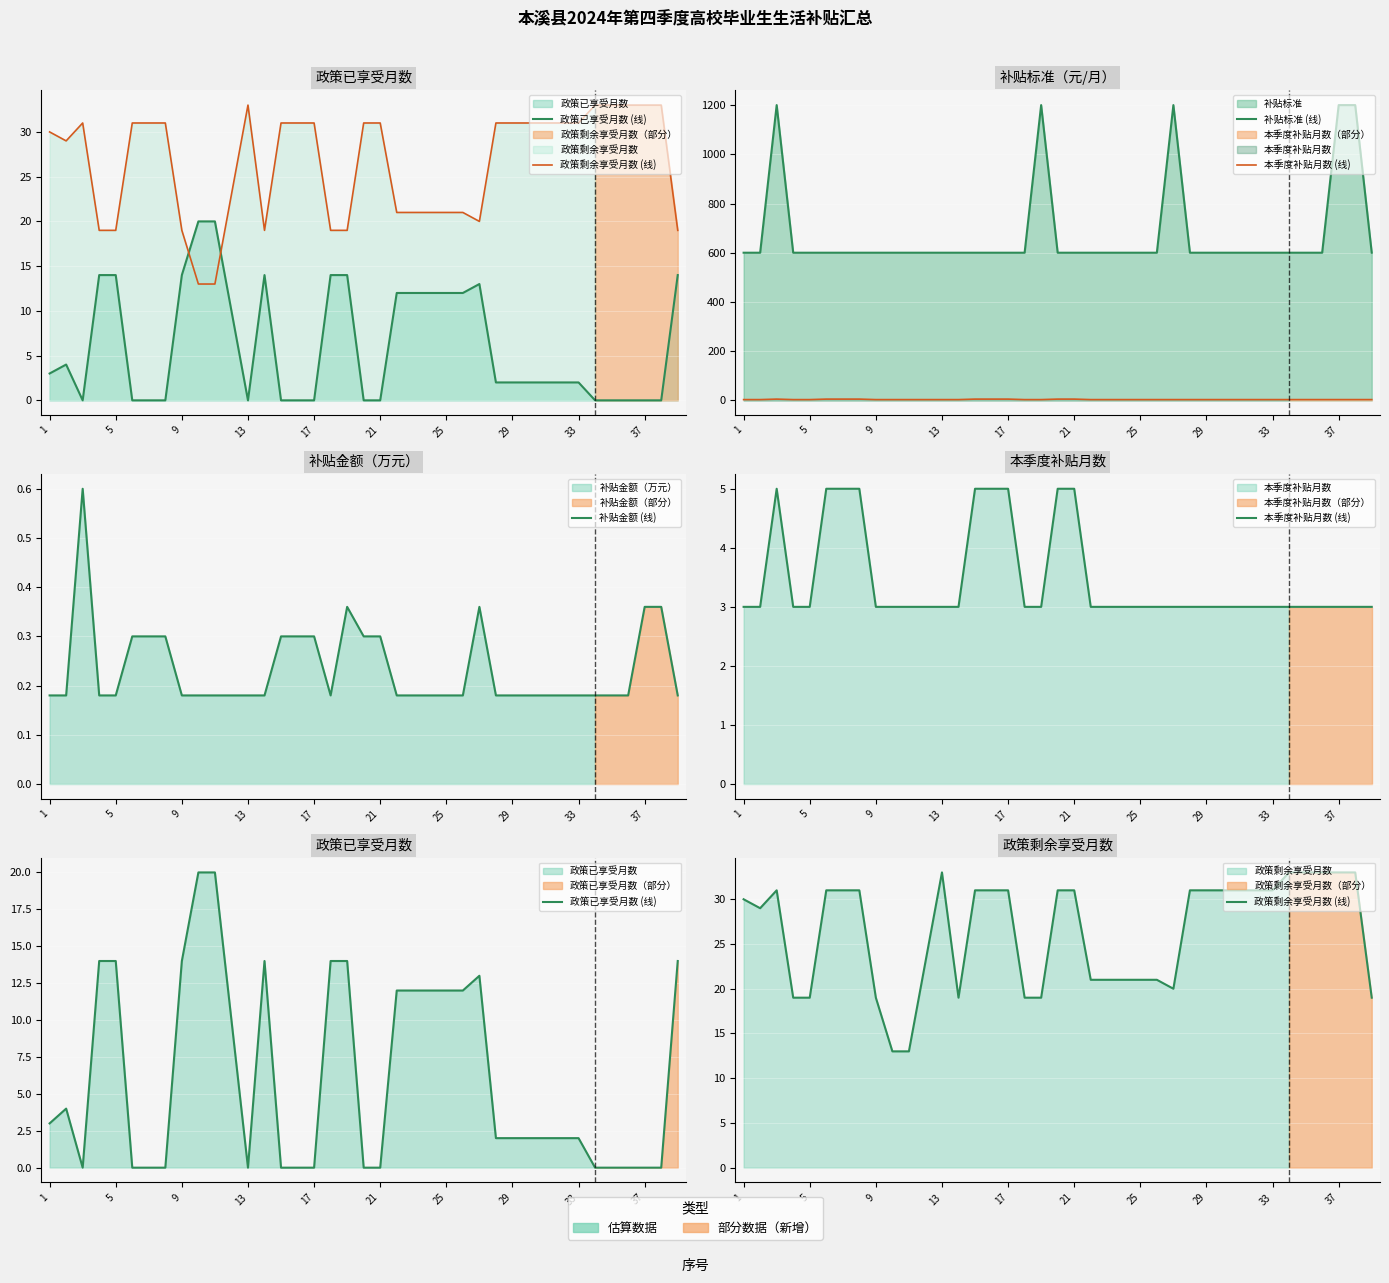

How many data points in 政策已享受月数 (线) are less than 2?

15